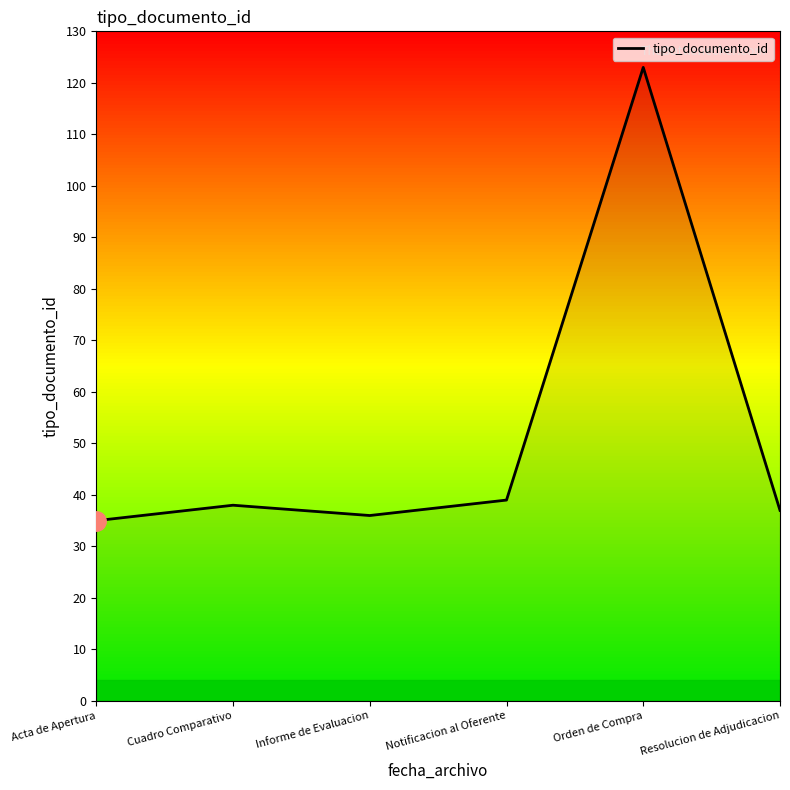

Approximately how many times larger is the value at Cuadro Comparativo compared to Informe de Evaluacion?

1.1